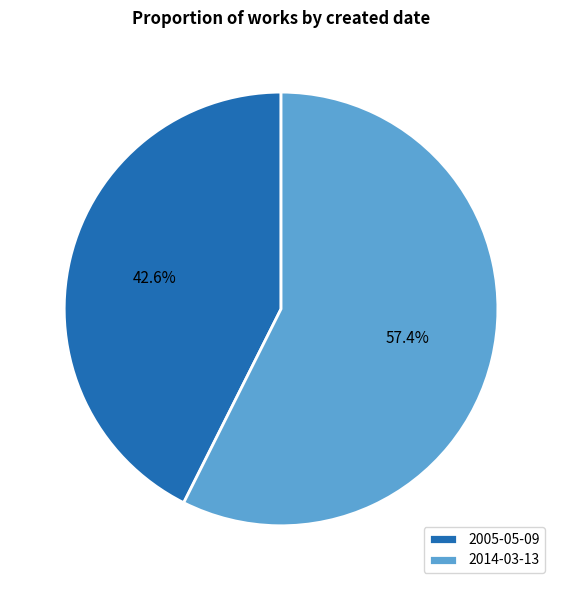

To the nearest percent, what percentage of the pie is 2005-05-09?

43%